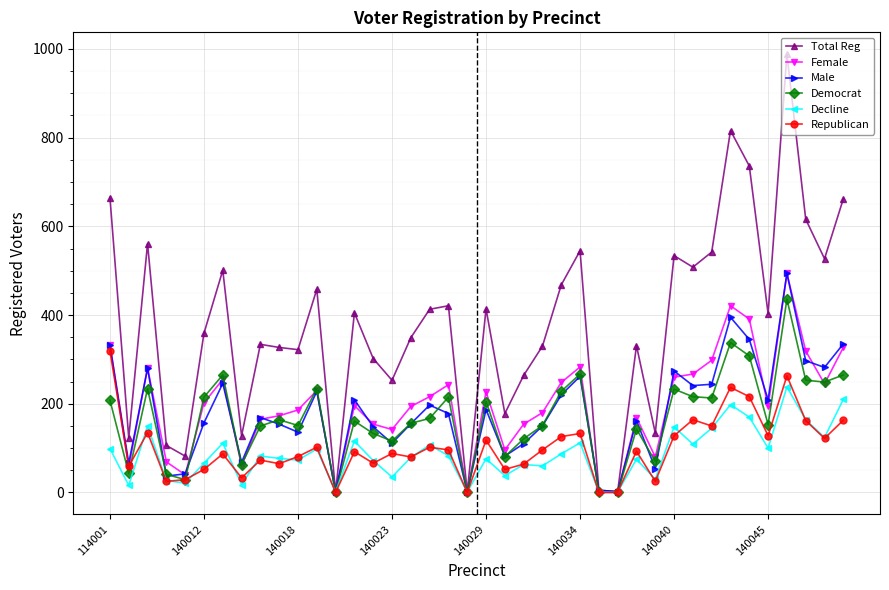

Which series has the largest total across all categories?

Total Reg